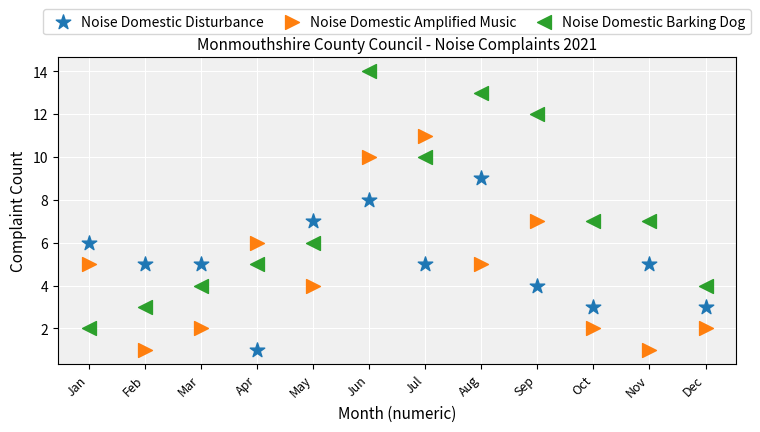

Which series contains the highest Y value?

Noise Domestic Barking Dog